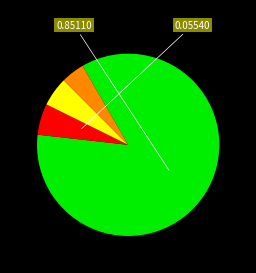

Is there a majority slice in this chart?

Yes